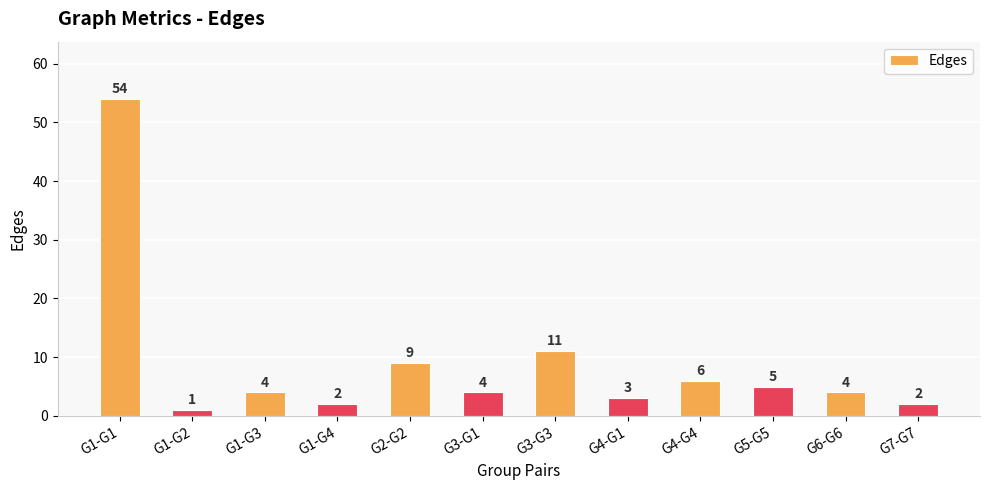

What is the difference between the maximum and second lowest values?

52